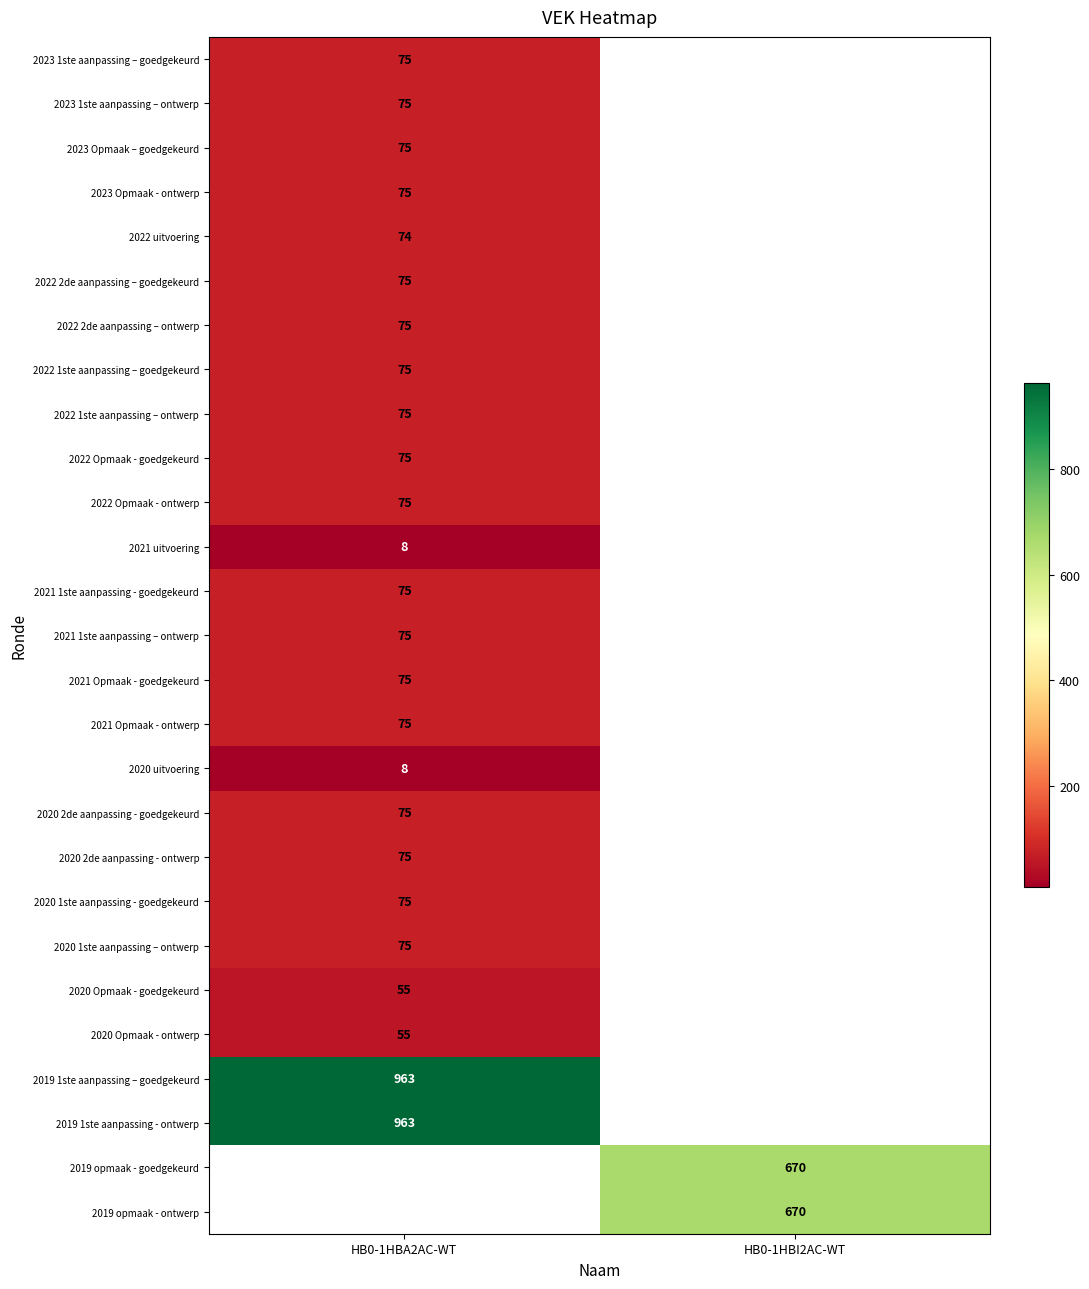

At how many categories does at least one series exceed 694?

1